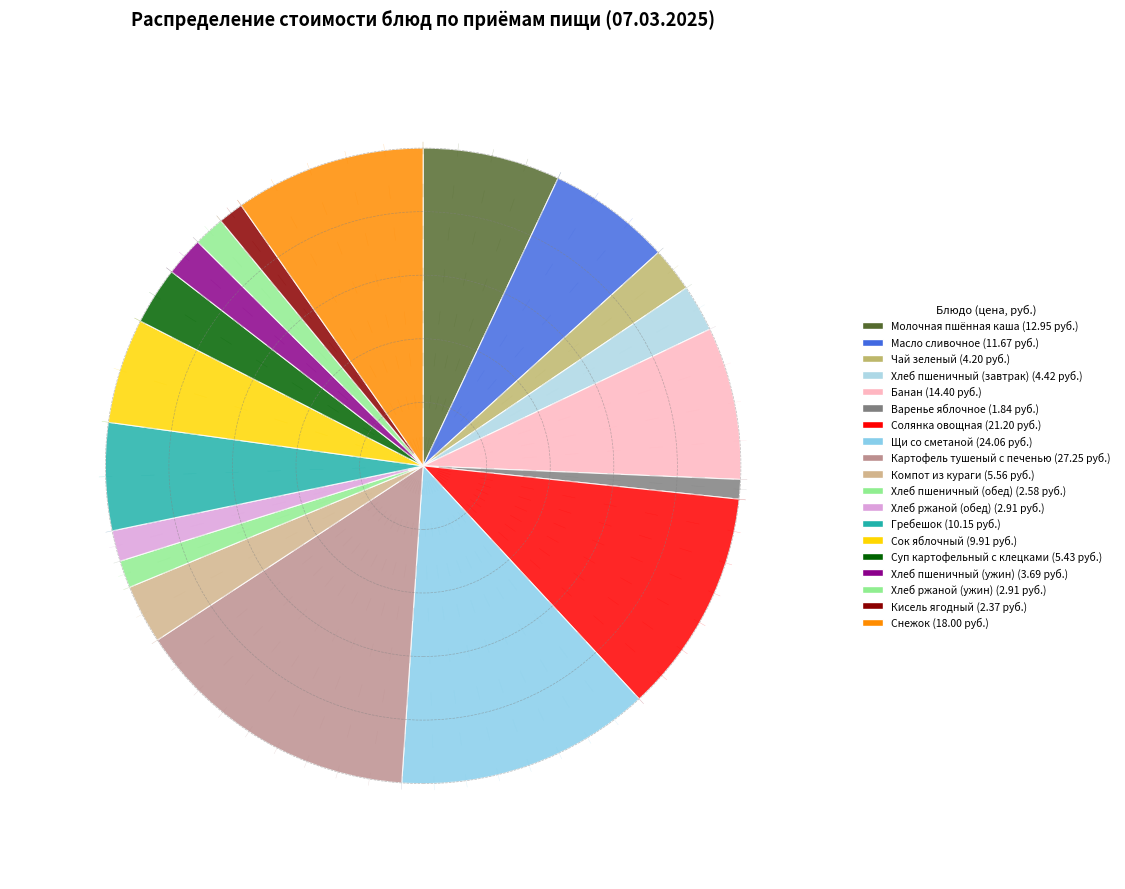

Does Сок яблочный account for over 50% of the chart?

No